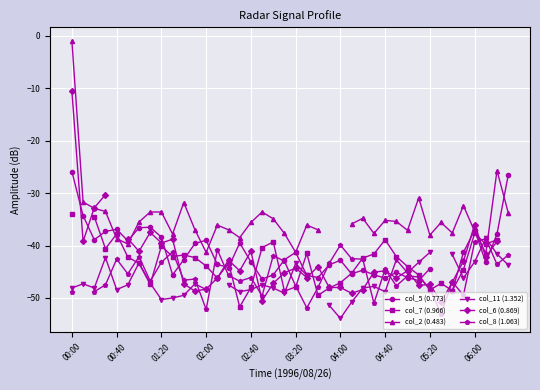

How many categories are shown in the chart?

40